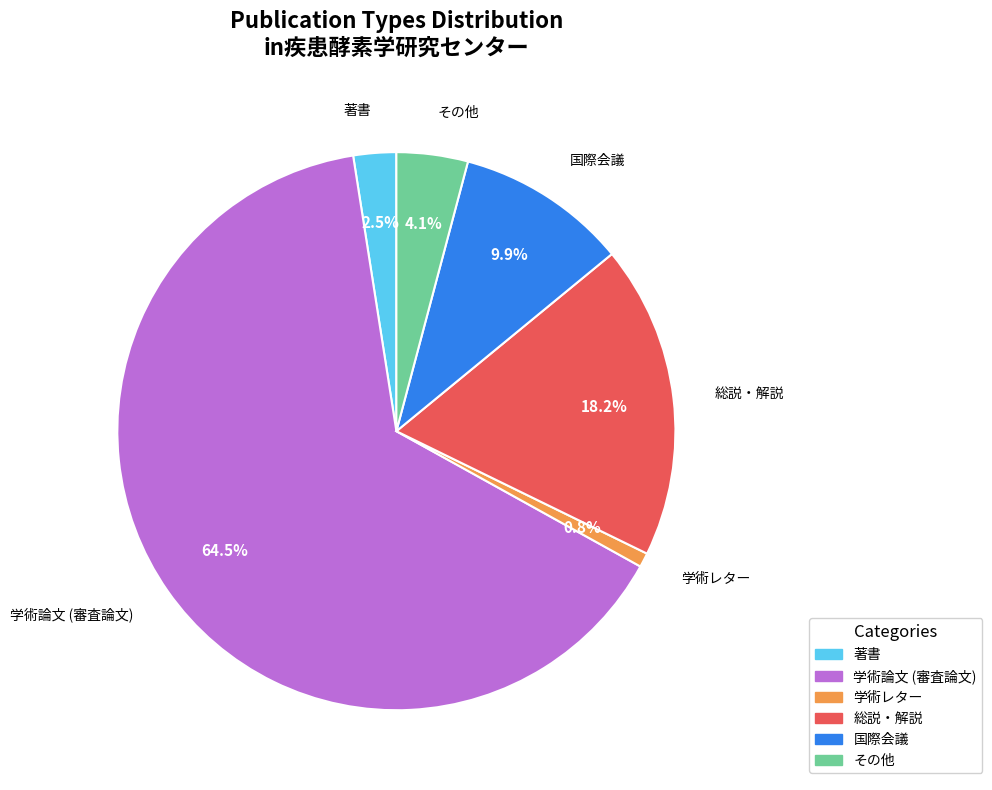

What is the majority slice?

学術論文 (審査論文)